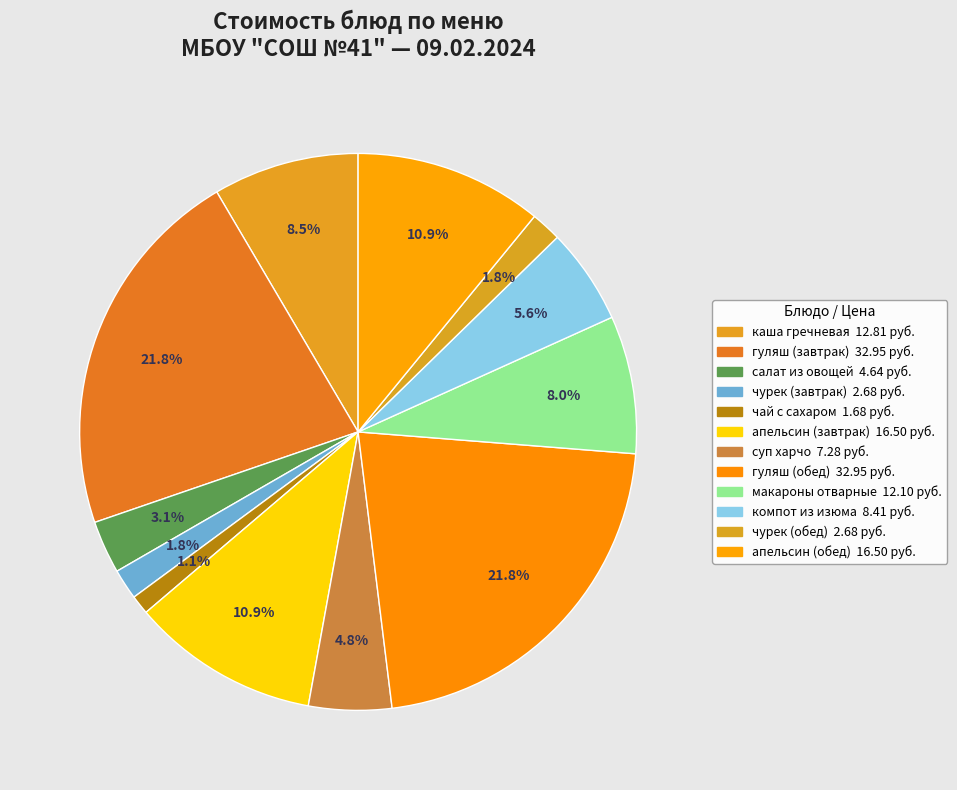

How many segments does this pie chart have?

12